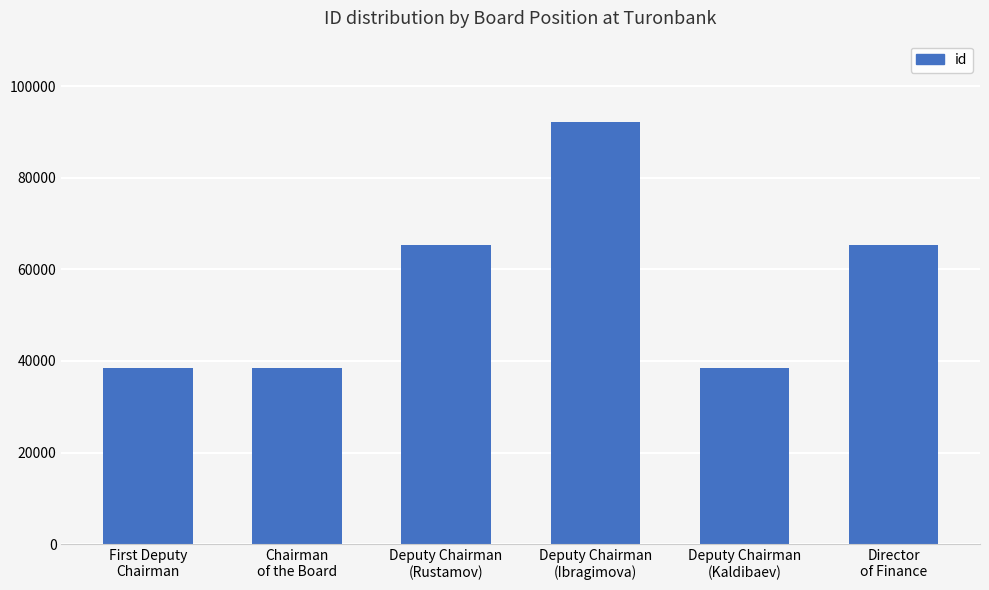

Between Deputy Chairman
(Kaldibaev) and Deputy Chairman
(Rustamov), which is larger?

Deputy Chairman
(Rustamov)